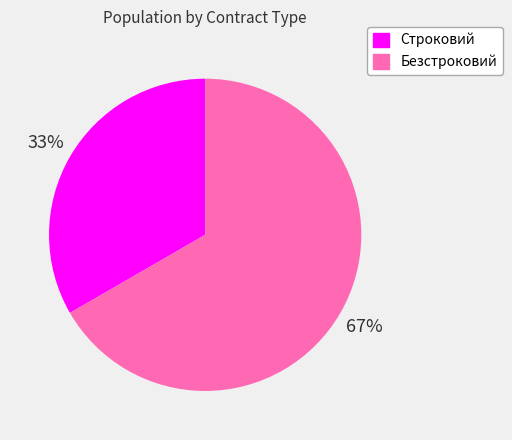

What is the majority slice?

Безстроковий